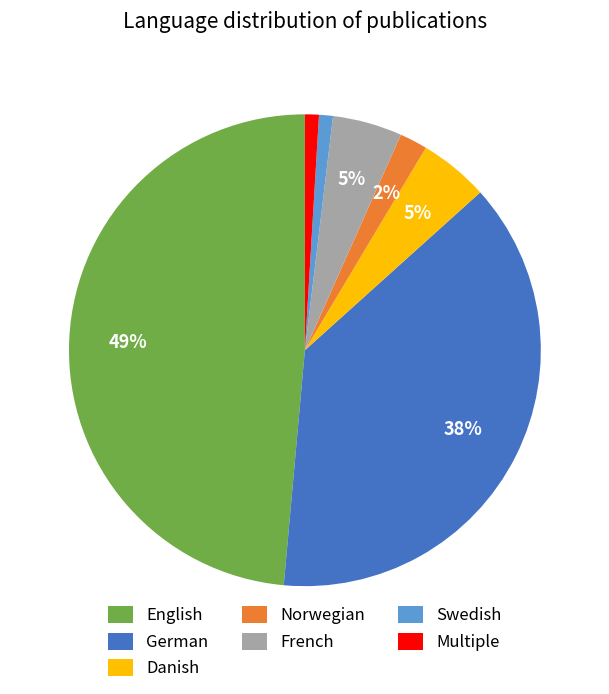

To the nearest percent, what is the average slice percentage?

14%